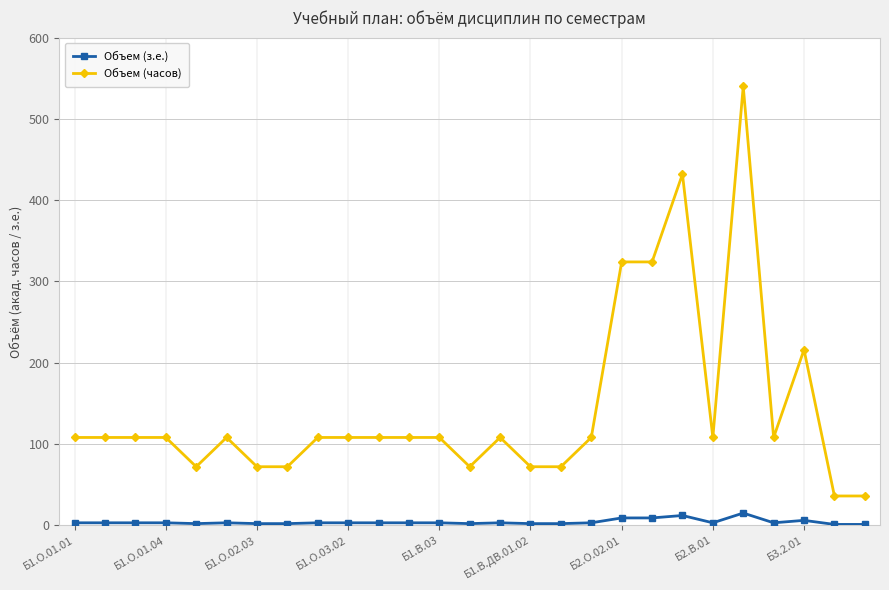

What is the sum of all Объем (з.е.) values?

107